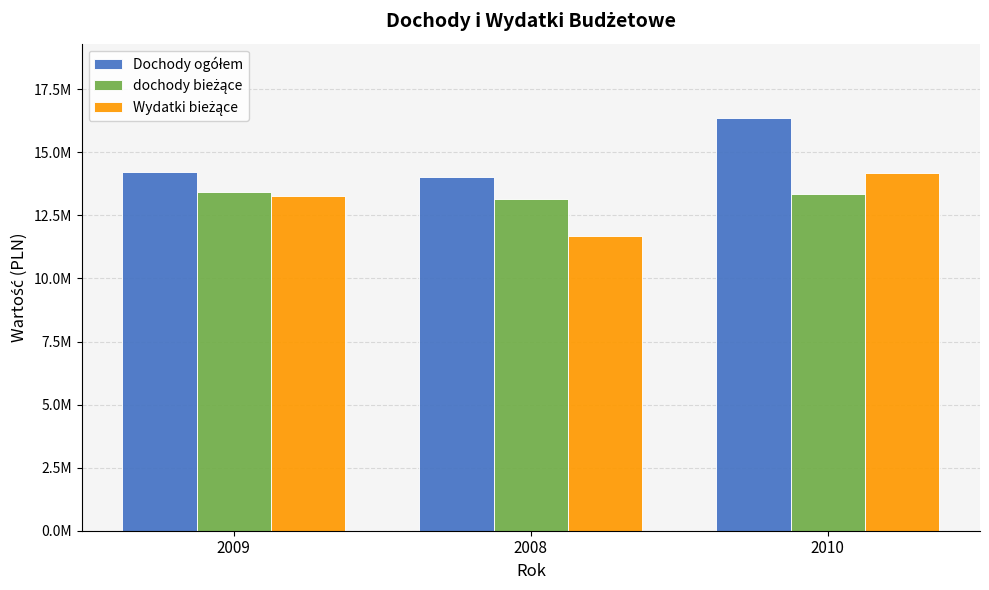

What is the label of the 1st bar from the right?

2010